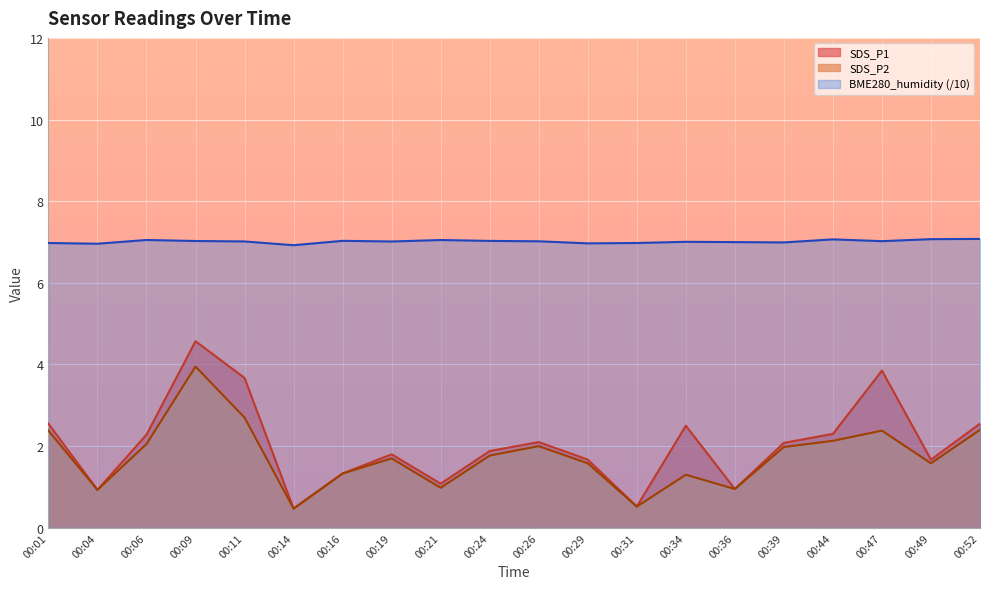

True or false: SDS_P1 and BME280_humidity cross at least once.

False